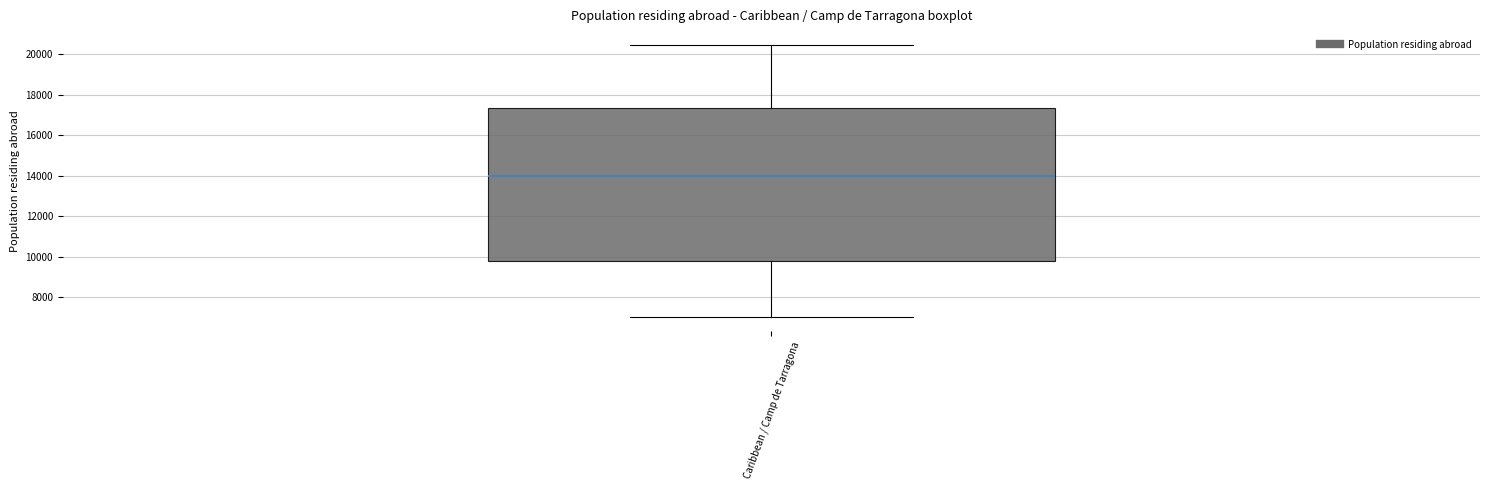

Where does the lower whisker of the box for Caribbean / Camp de Tarragona end on the y-axis? The values are not printed on the chart, so give them approximately, as read against the axis.

7000